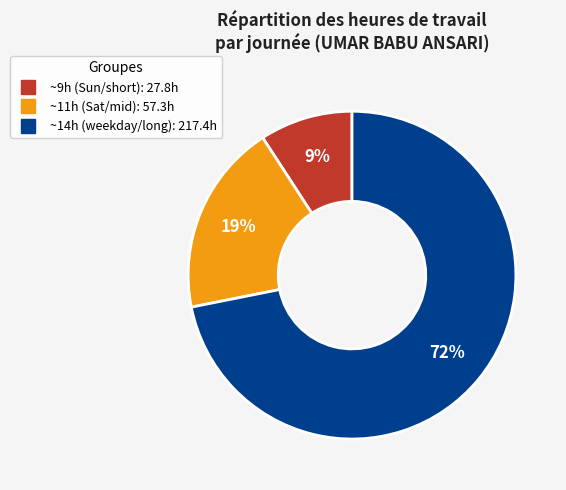

Is there a majority slice in this chart?

Yes